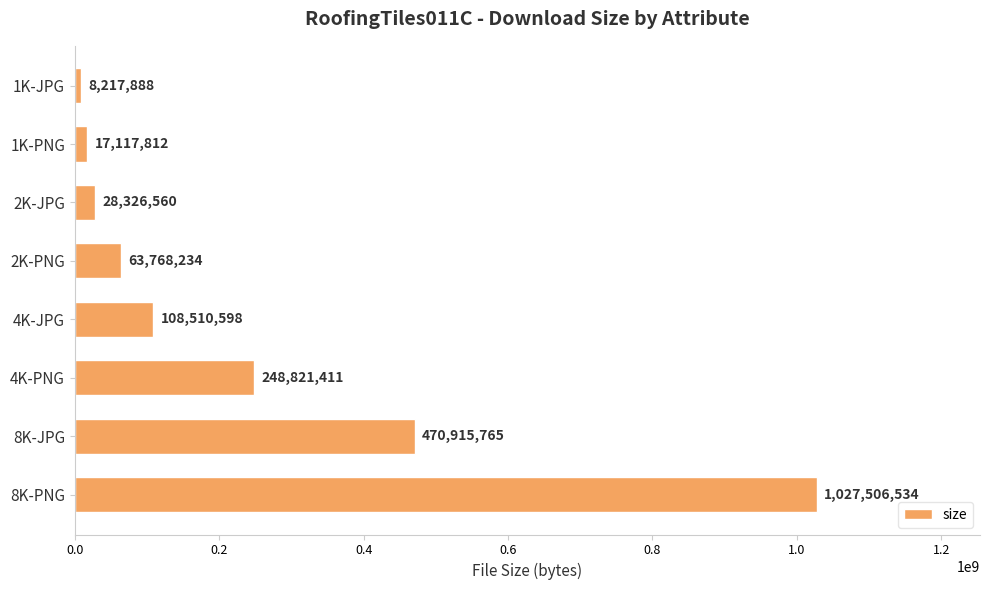

Rank the categories by value from lowest to highest.

1K-JPG, 1K-PNG, 2K-JPG, 2K-PNG, 4K-JPG, 4K-PNG, 8K-JPG, 8K-PNG